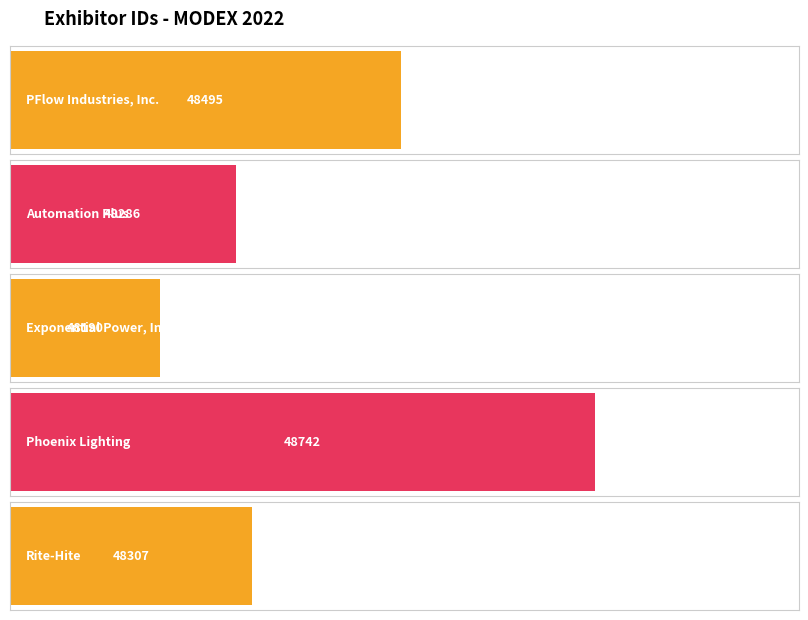

Reading right to left, list all the values displayed in this chart.

48307	48742	48190	48286	48495